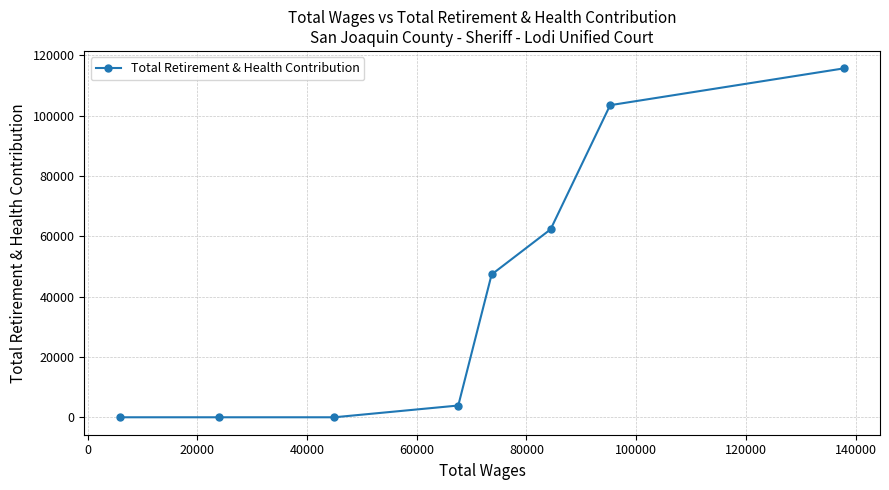

Reading right to left, what are all the values shown in this chart?

115626	103426	62286	47320	3897	0	0	0